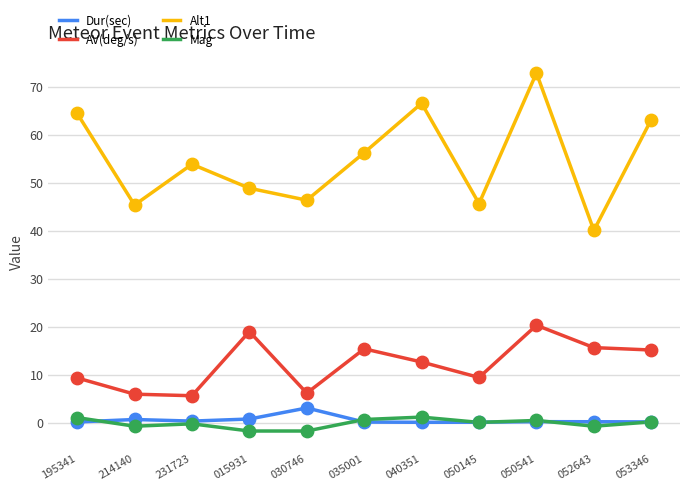

Which series has the widest spread of values?

Alt1